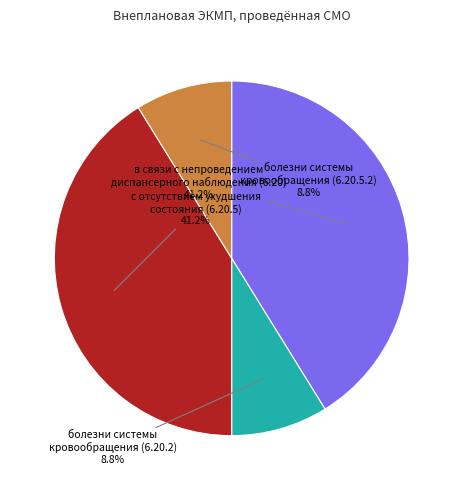

Count the number of slices in the pie.

4